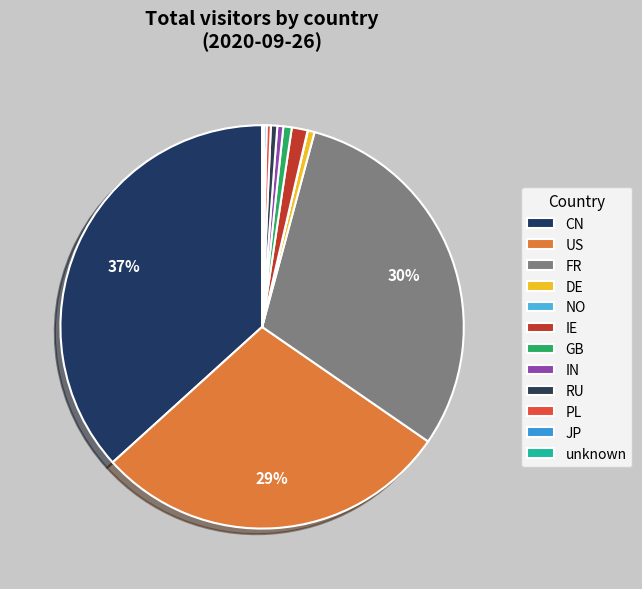

Rank the categories by value from highest to lowest.

CN, FR, US, IE, GB, DE, RU, IN, PL, JP, unknown, NO